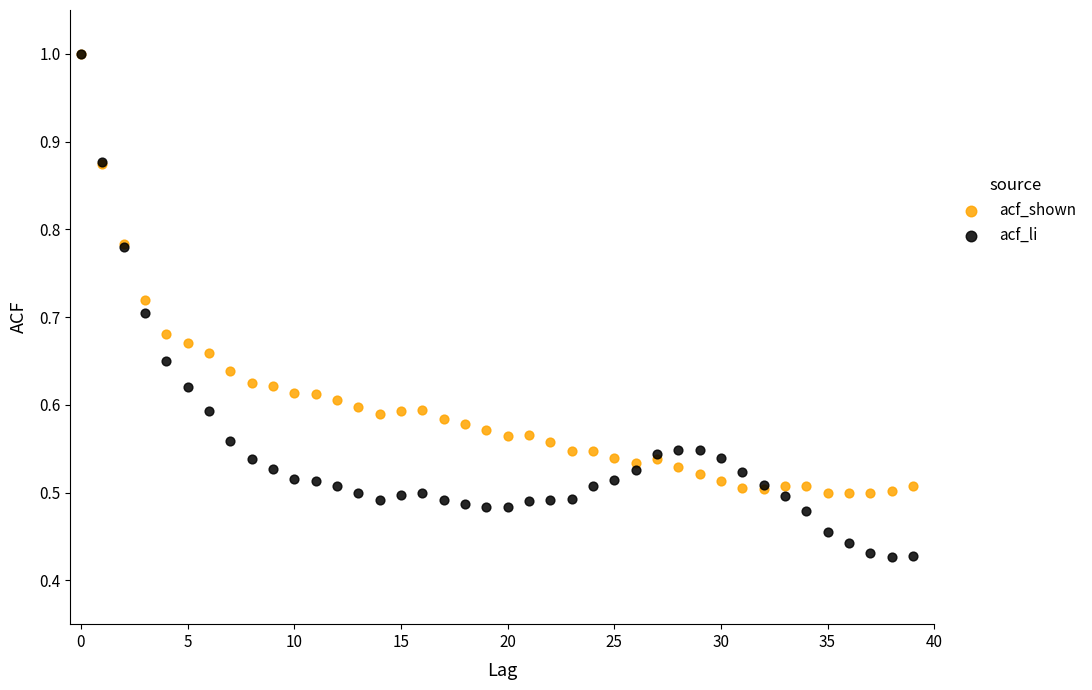

What are all the series names shown in the legend?

acf_shown, acf_li